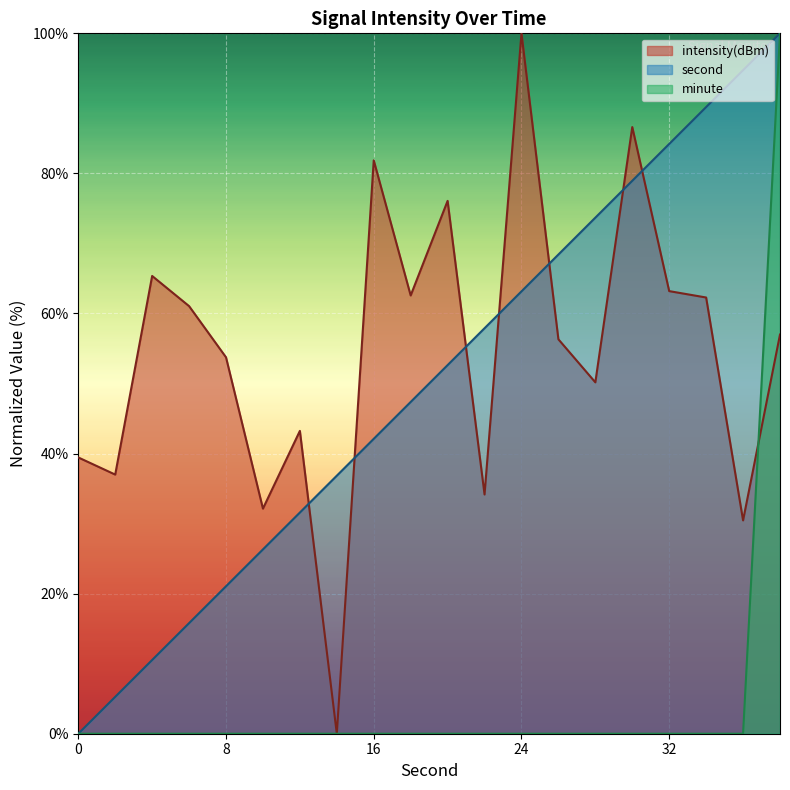

Rank the categories by second value from lowest to highest.

0, 2, 4, 6, 8, 10, 12, 14, 16, 18, 20, 22, 24, 26, 28, 30, 32, 34, 36, 38